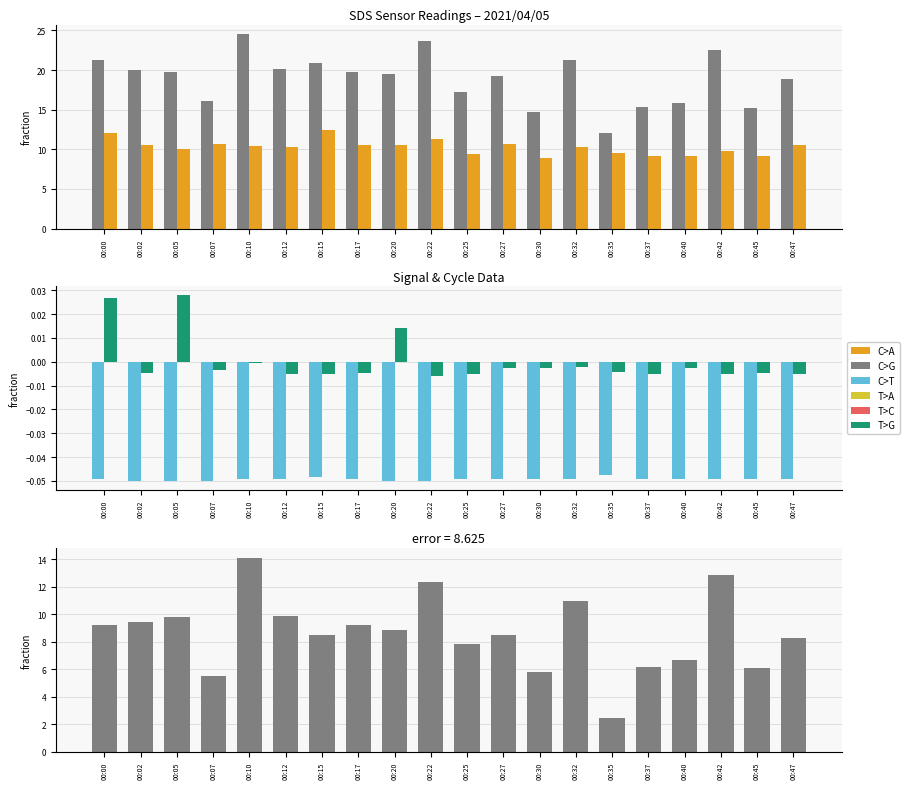

What is the average value of the SDS_P1 - SDS_P2 (pos) series?

8.6